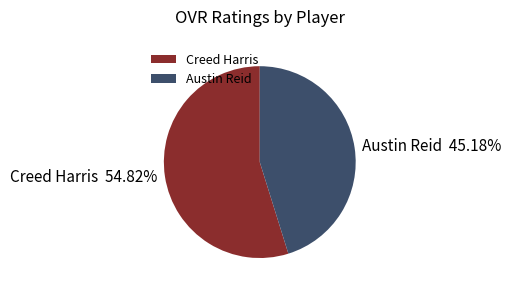

Which slice represents more than half of the pie?

Creed Harris